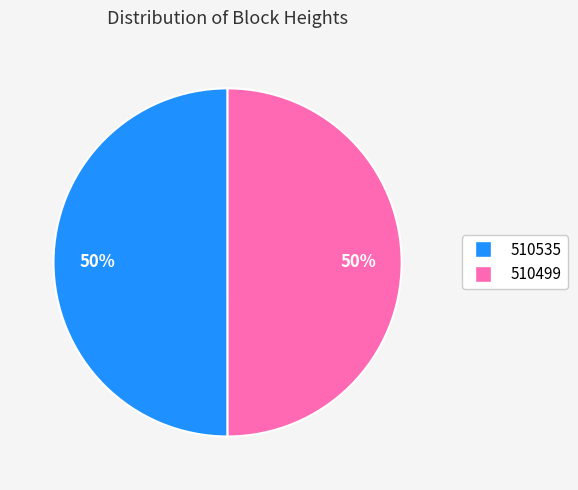

Approximately how many times larger is the value at 510535 compared to 510499?

1.0